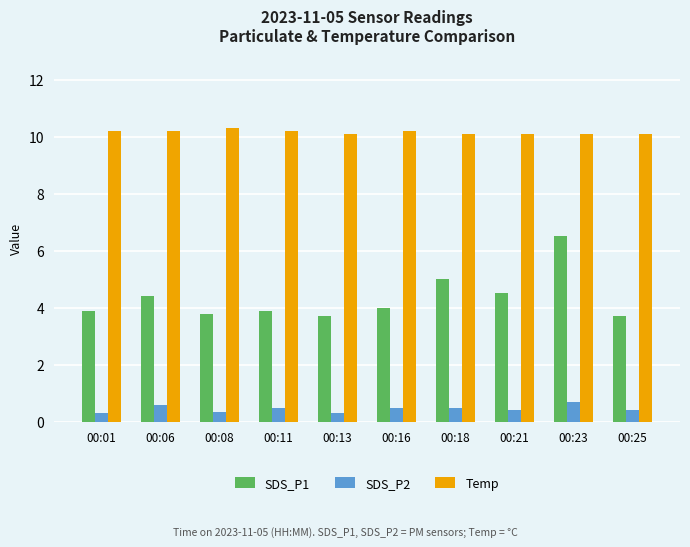

Which series has the widest spread of values?

SDS_P1